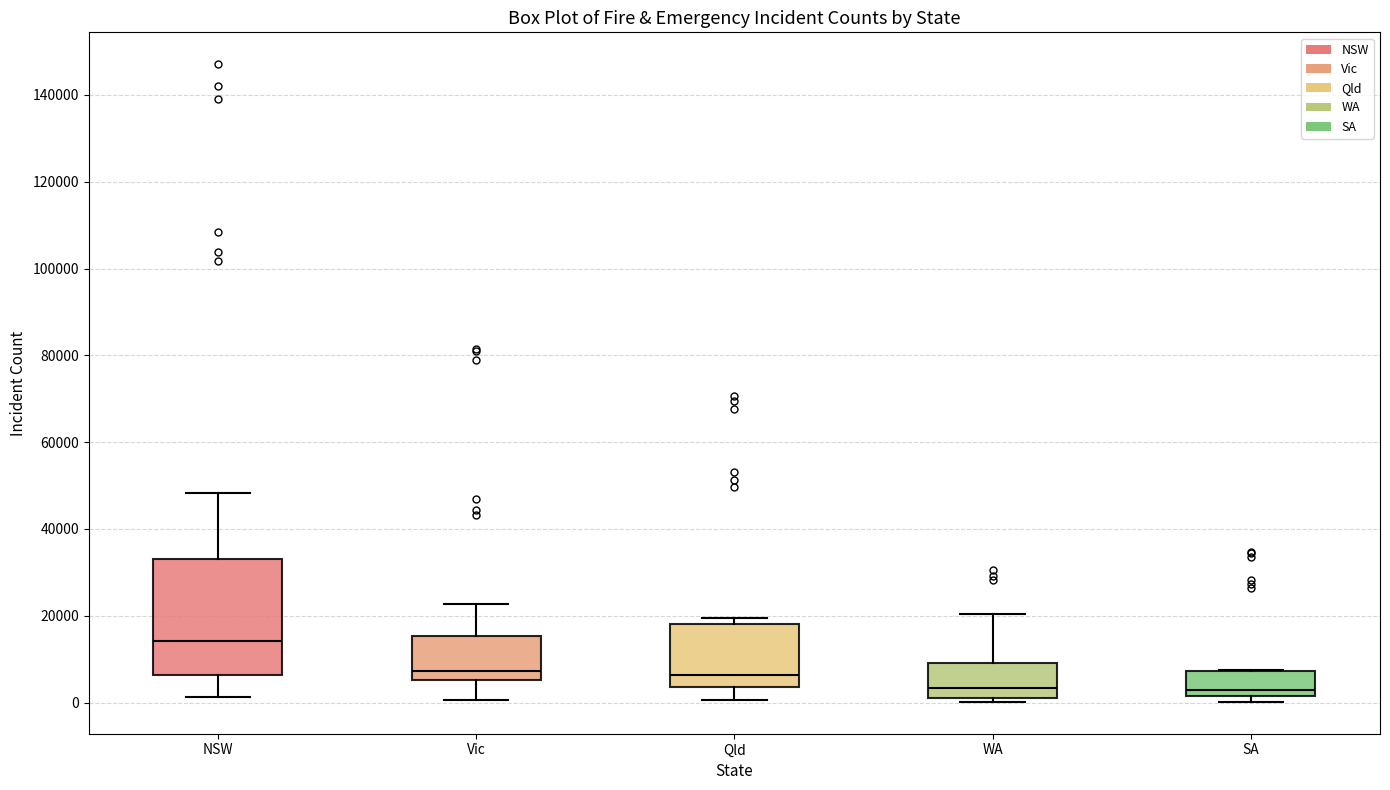

Which box is the tallest, from its lower edge to its upper edge?

NSW